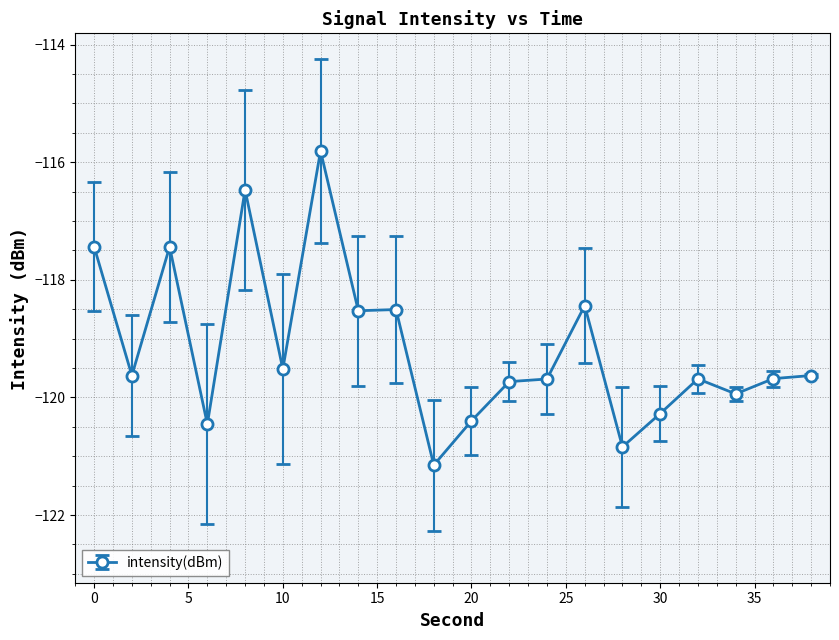

What is the smallest value displayed?

-121.2